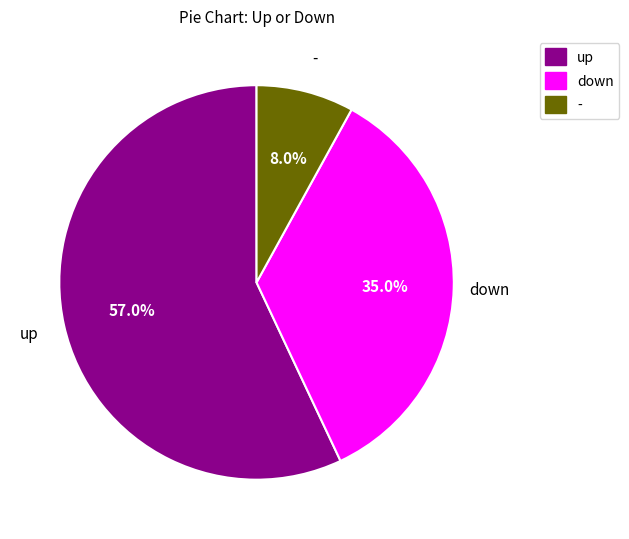

To the nearest percent, what is the difference between the up and - slice percentages?

49%